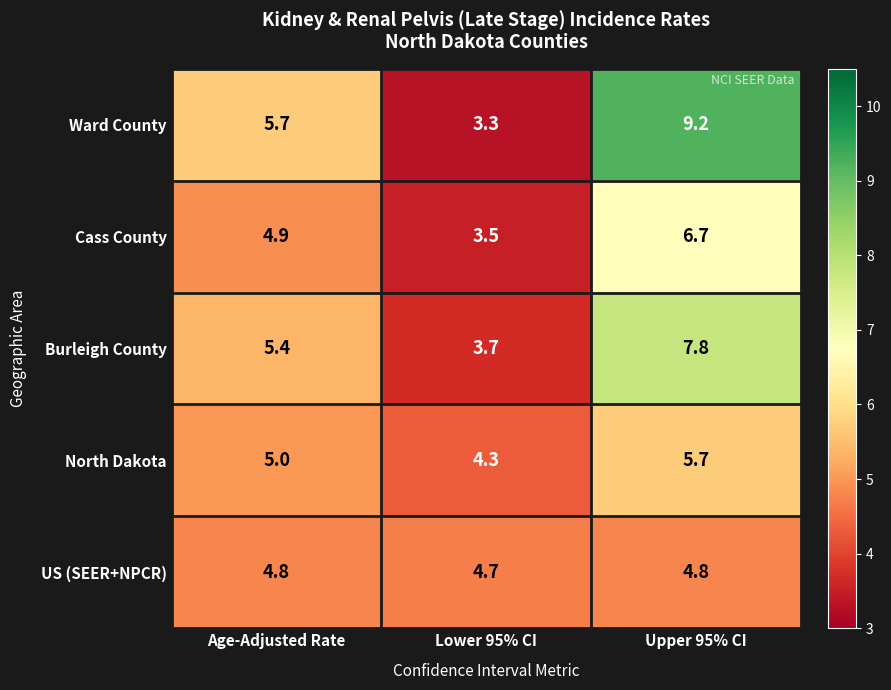

Reading left to right, extract all data points from this chart.

Ward County: Age-Adjusted Rate=5.7	Lower 95% CI=3.3	Upper 95% CI=9.2
Cass County: Age-Adjusted Rate=4.9	Lower 95% CI=3.5	Upper 95% CI=6.7
Burleigh County: Age-Adjusted Rate=5.4	Lower 95% CI=3.7	Upper 95% CI=7.8
North Dakota: Age-Adjusted Rate=5.0	Lower 95% CI=4.3	Upper 95% CI=5.7
US (SEER+NPCR): Age-Adjusted Rate=4.8	Lower 95% CI=4.7	Upper 95% CI=4.8